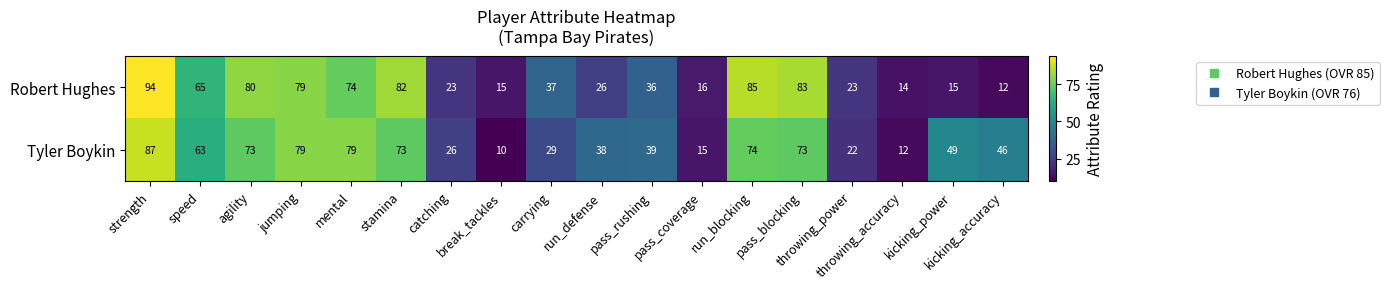

Which series has the widest spread of values?

Robert Hughes